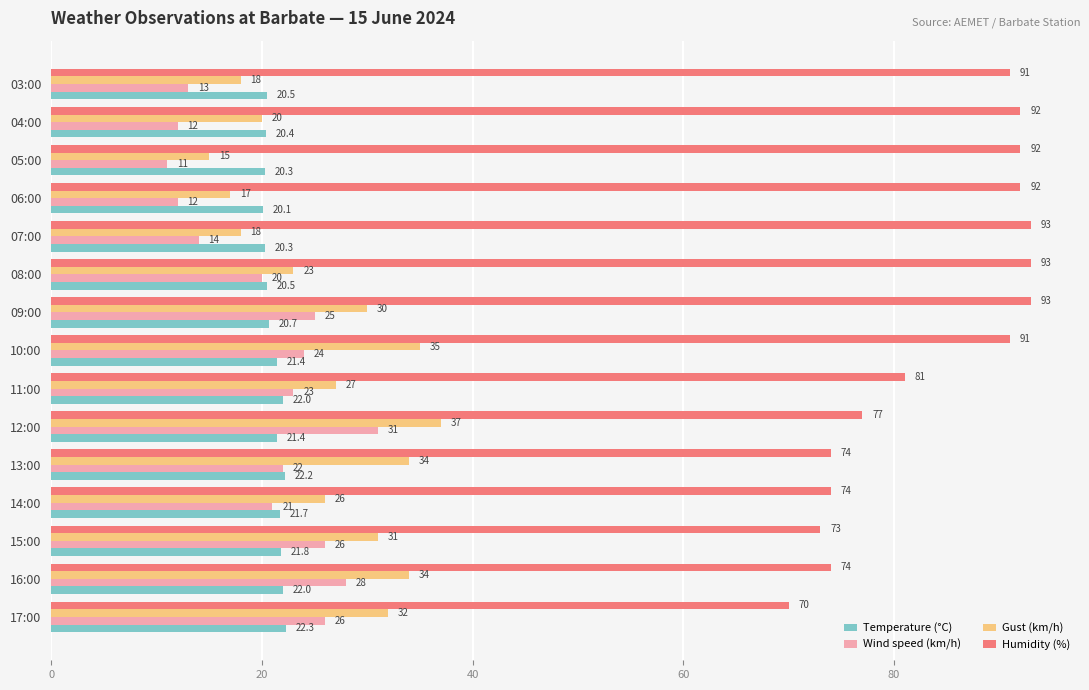

How many categories are shown in the chart?

15